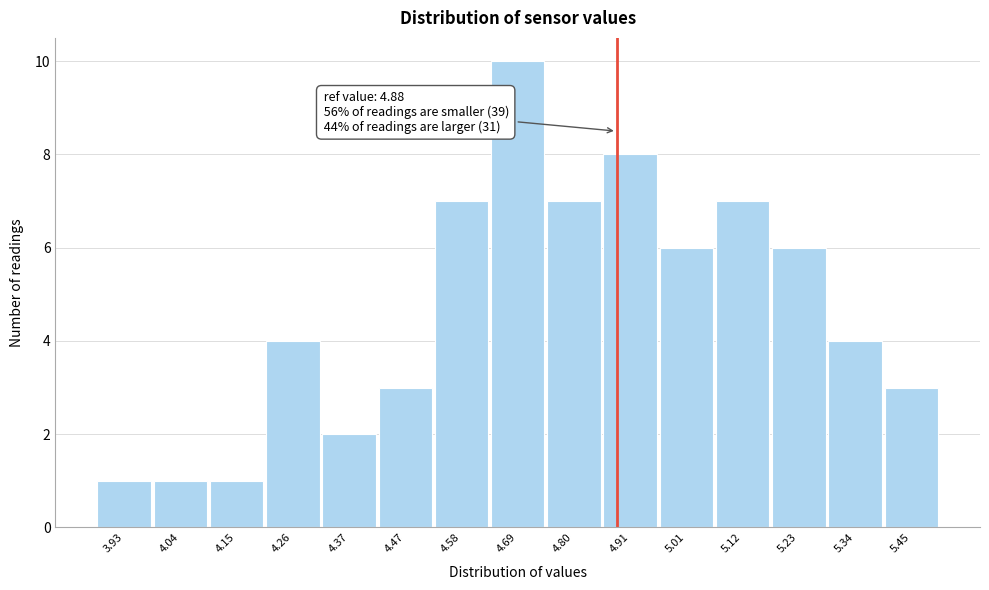

Over which range of the x-axis is the bar tallest?

4.636 to 4.744